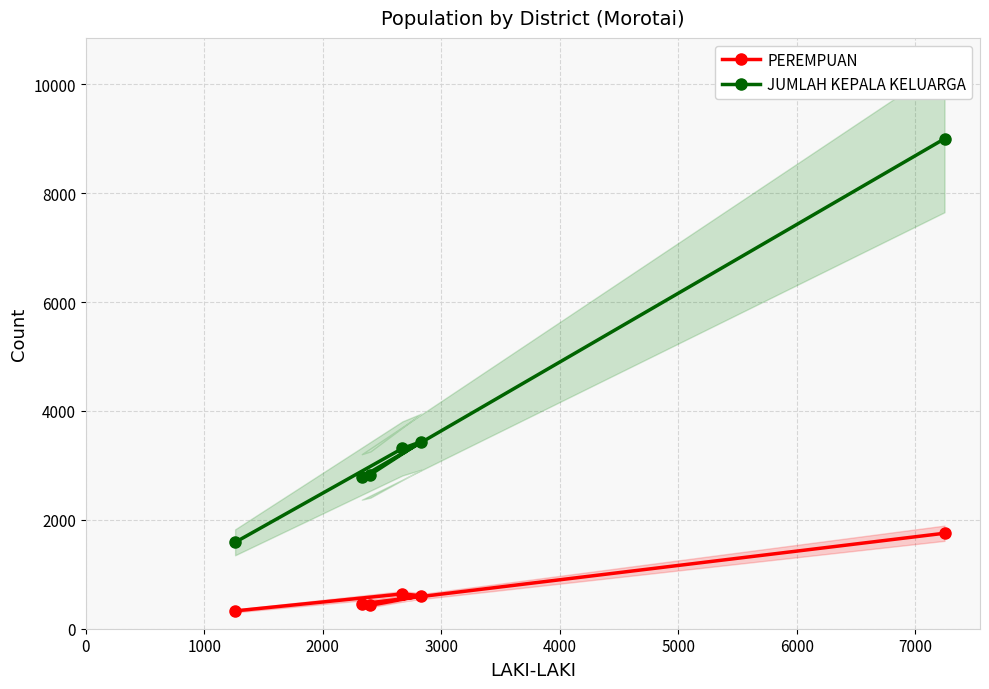

True or false: JUMLAH KEPALA KELUARGA and PEREMPUAN cross at least once.

False